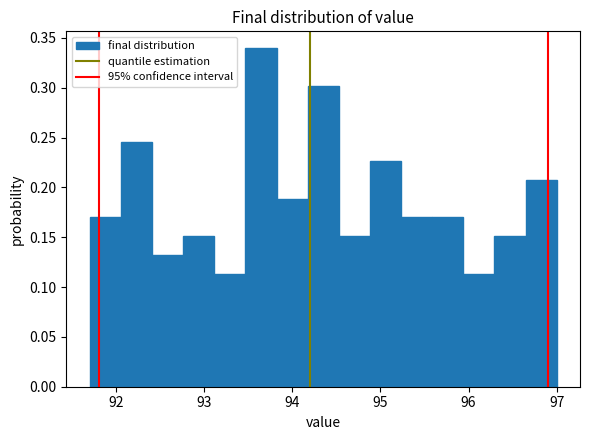

Around what value on the x-axis is the tallest bar? Give the approximate position of its centre, as read against the axis.

93.6